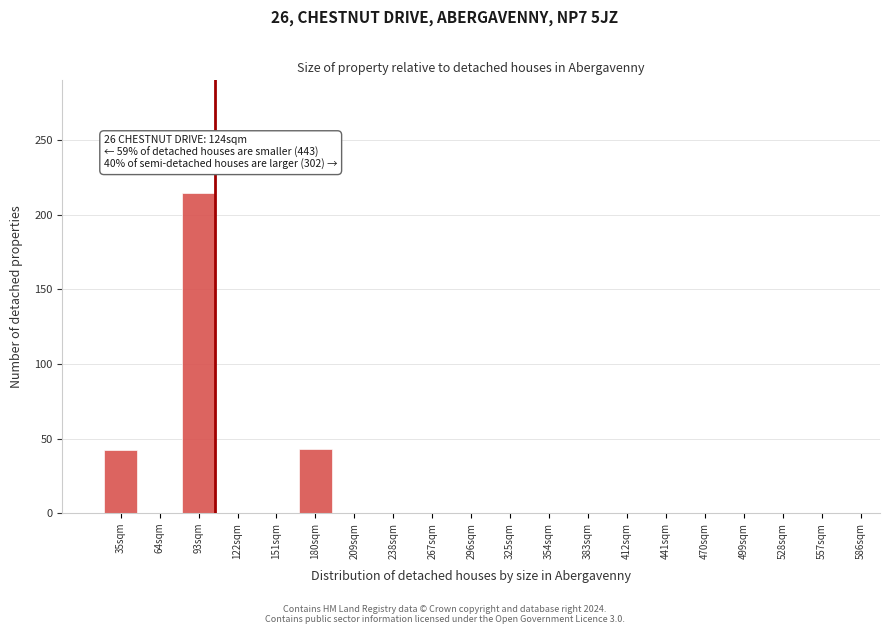

Which category has the highest value across all series?

93sqm